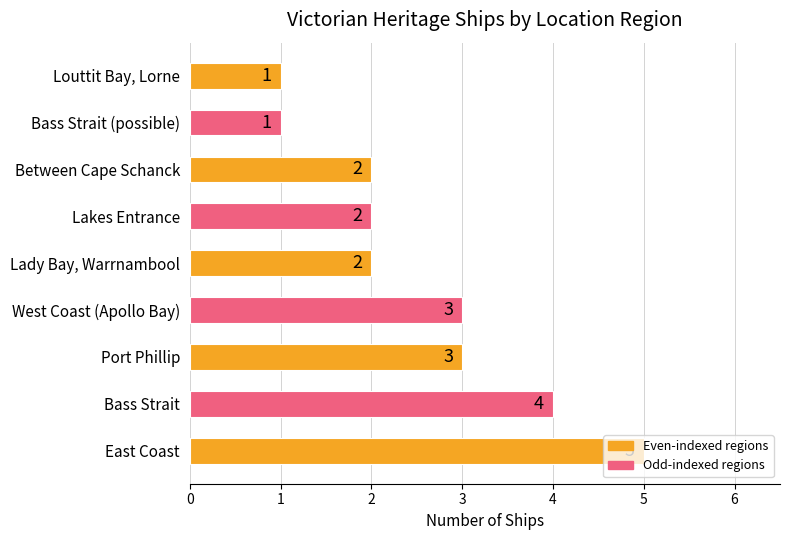

What is the greatest value displayed?

5